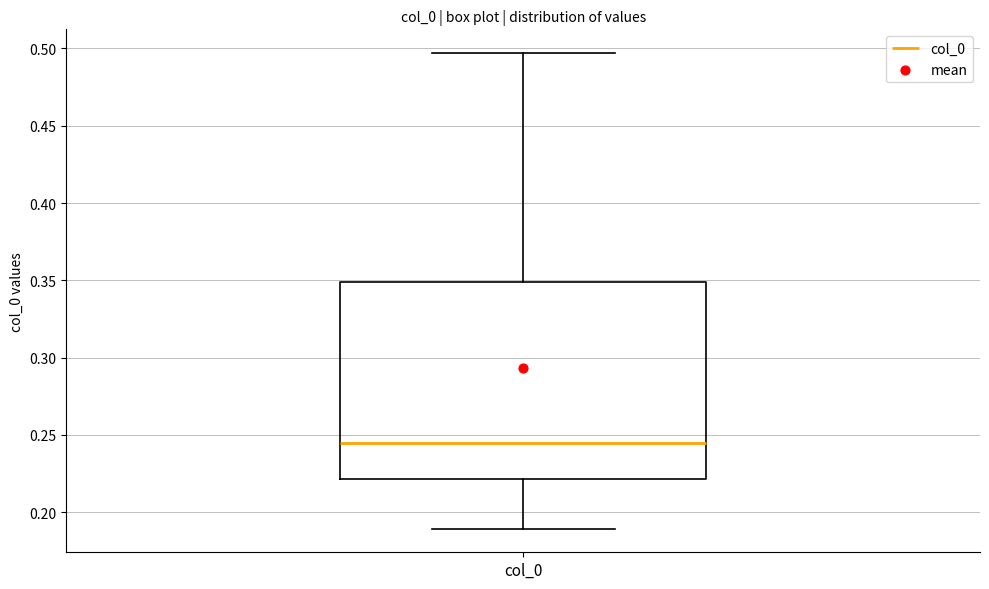

Where is the lower edge of the box for col_0 on the y-axis? The values are not printed on the chart, so give them approximately, as read against the axis.

0.220